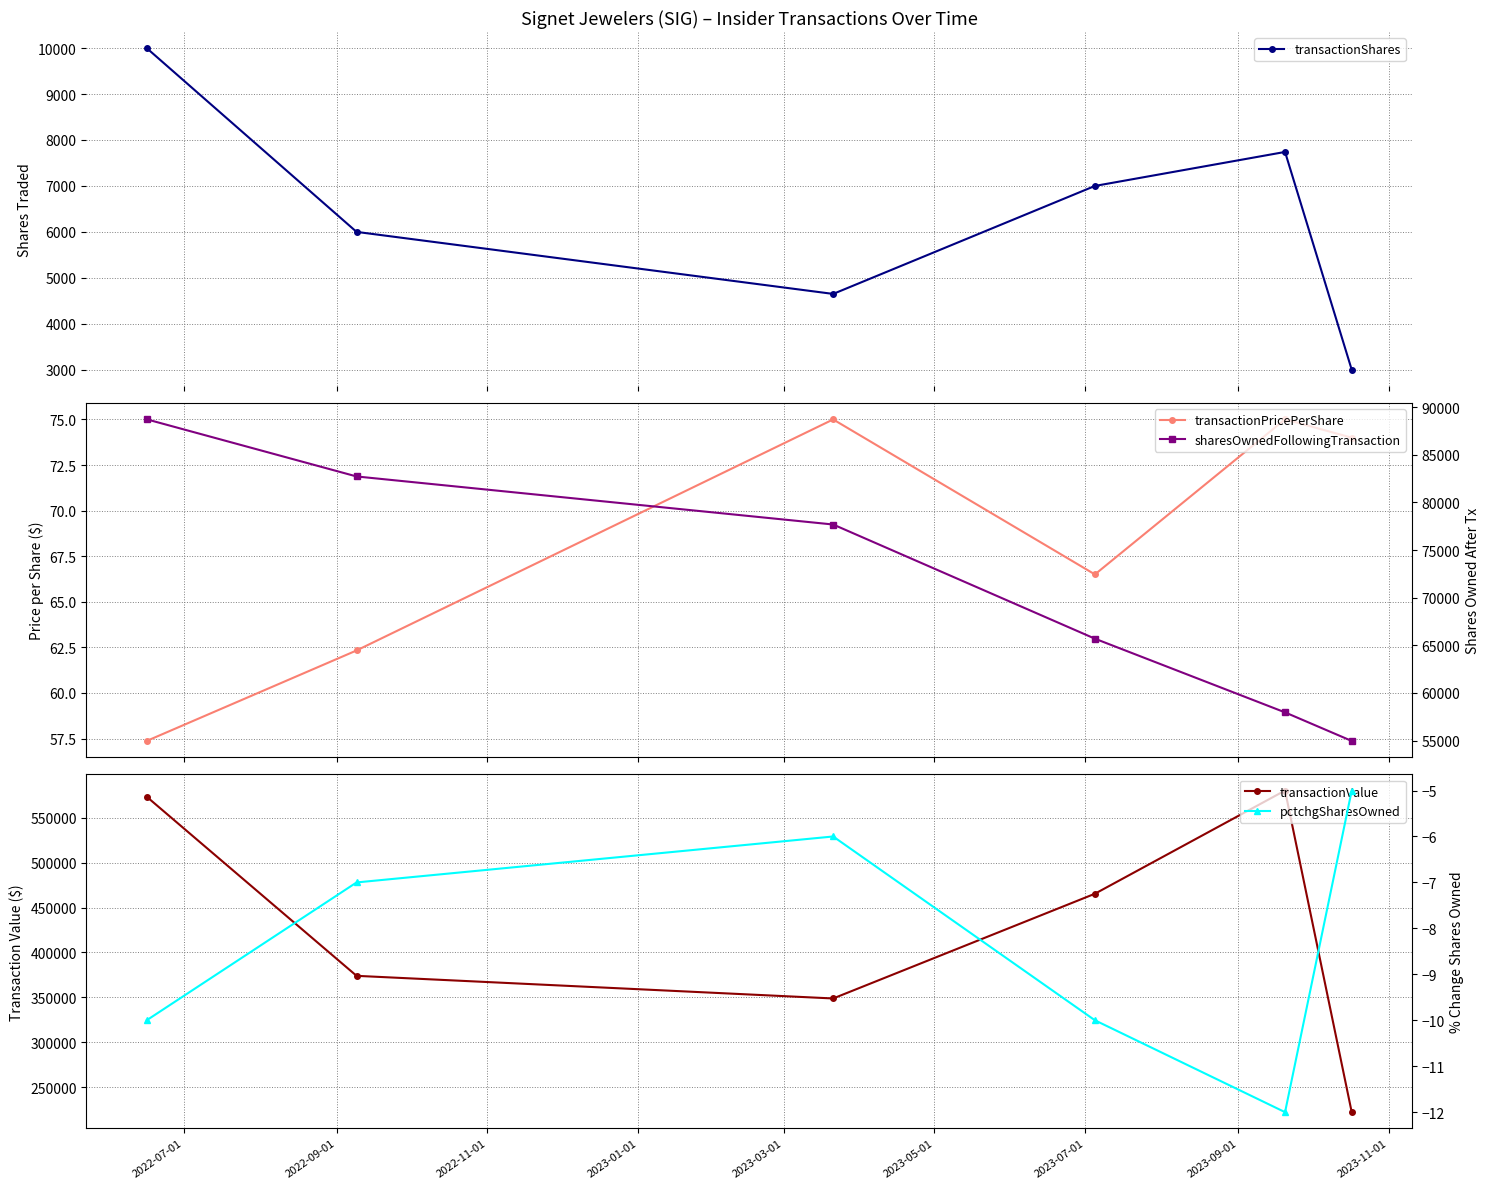

What is the value of the transactionShares point at the 5th from the left?

7740